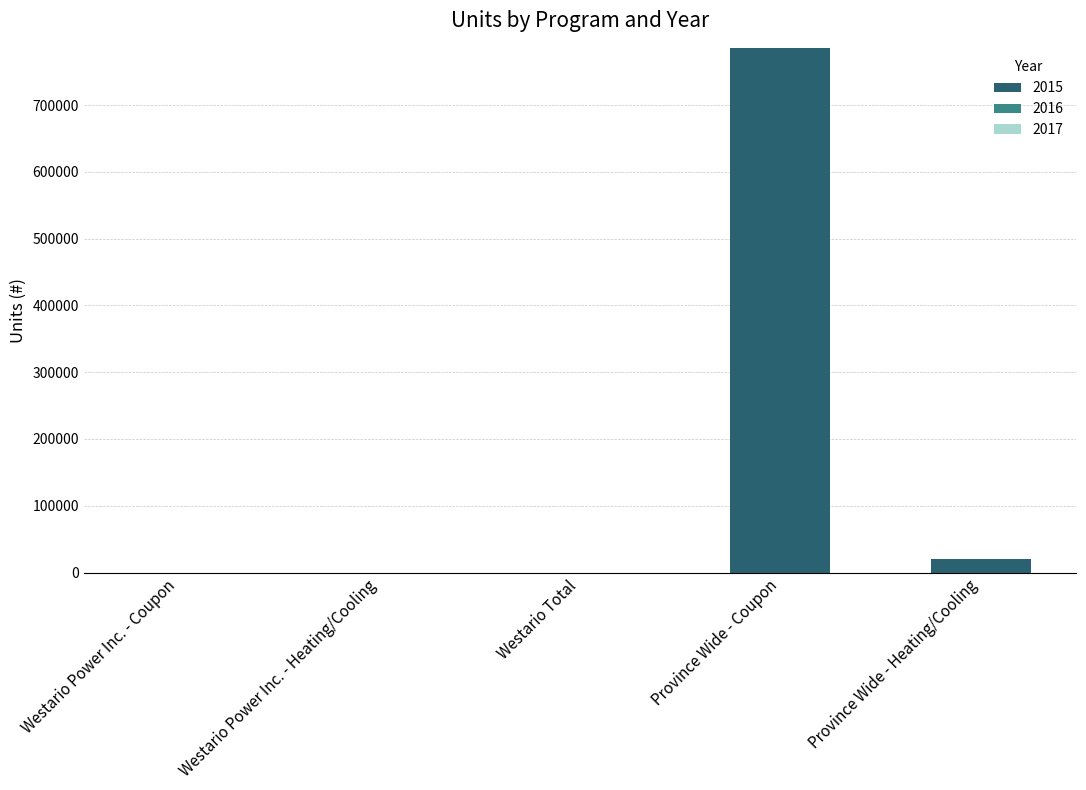

Approximately how many times larger is the value at Province Wide - Coupon compared to Province Wide - Heating/Cooling?

38.4